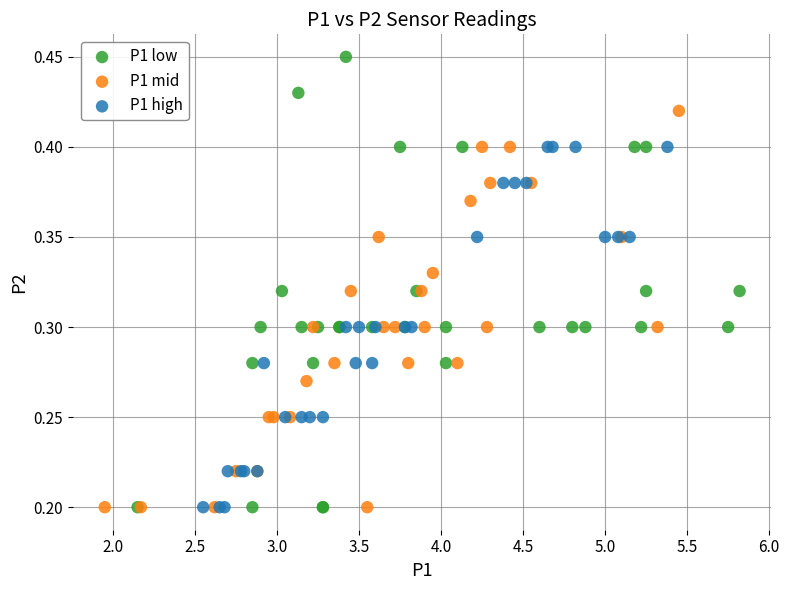

Which series has the largest Y range (max minus min)?

P1 low